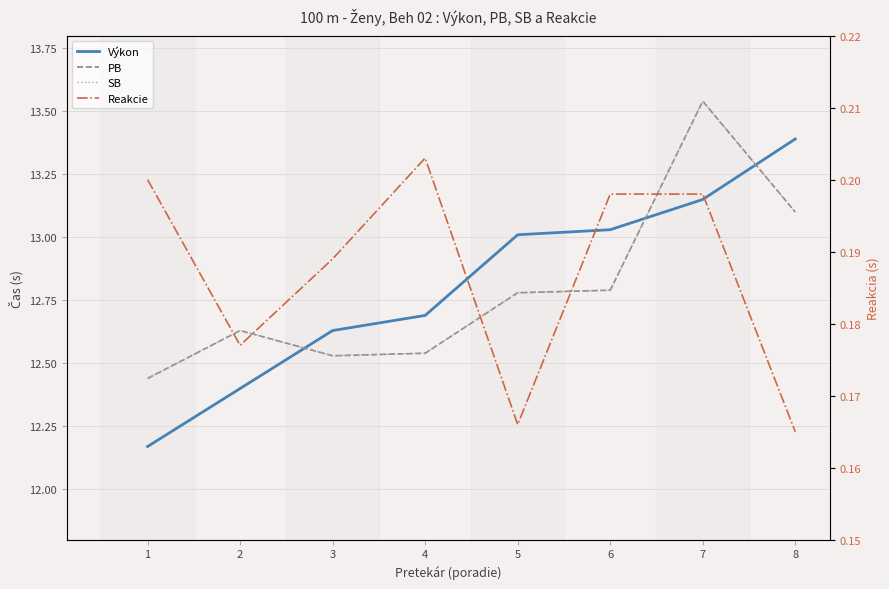

Where is the first local minimum for PB?

3